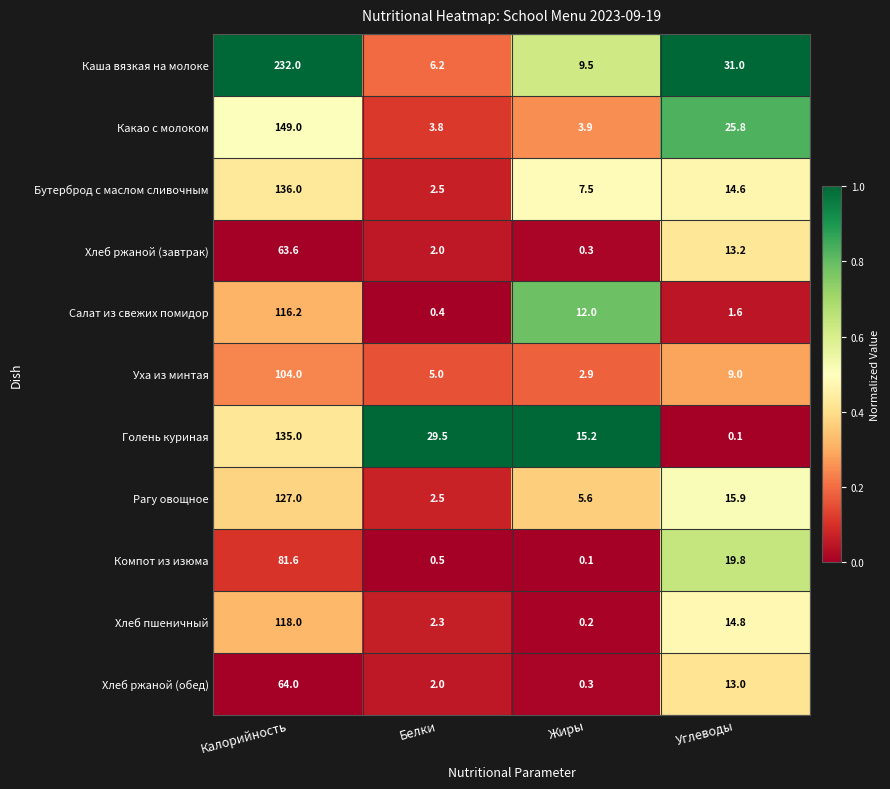

Where does the Какао с молоком series first go above 25?

Калорийность